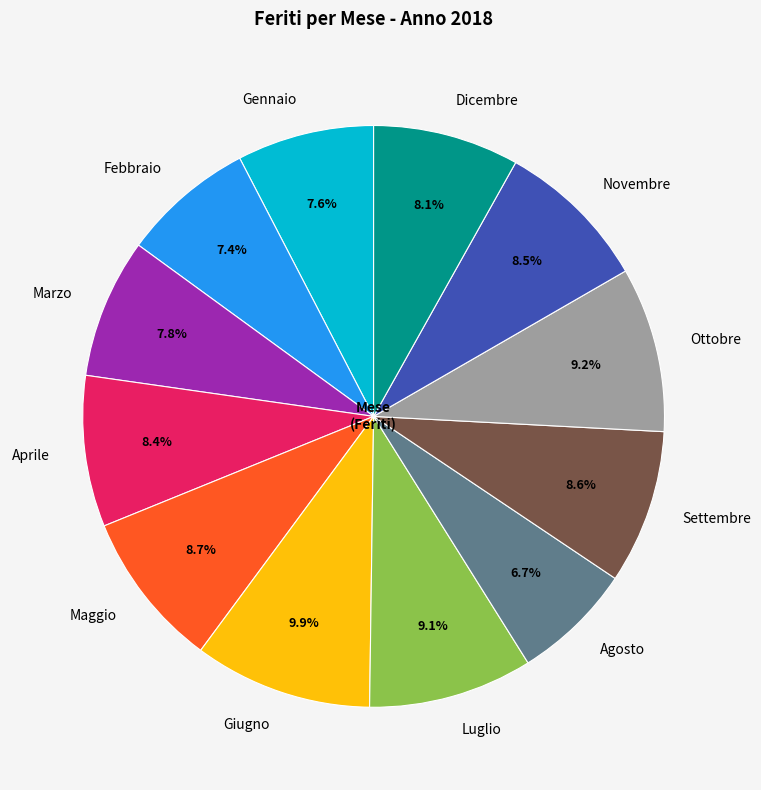

What is the ratio of the value at Aprile to the value at Dicembre?

1.0